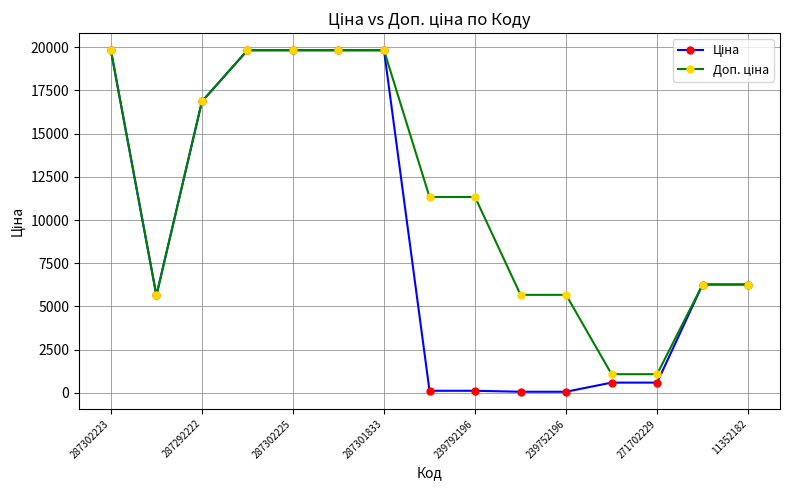

How many data points does each series have?

15